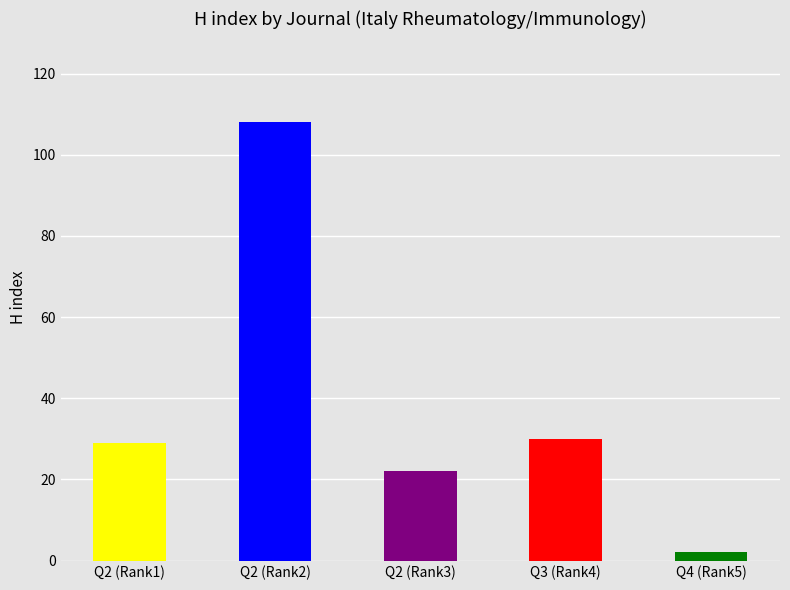

Does the chart contain stacked bars?

No